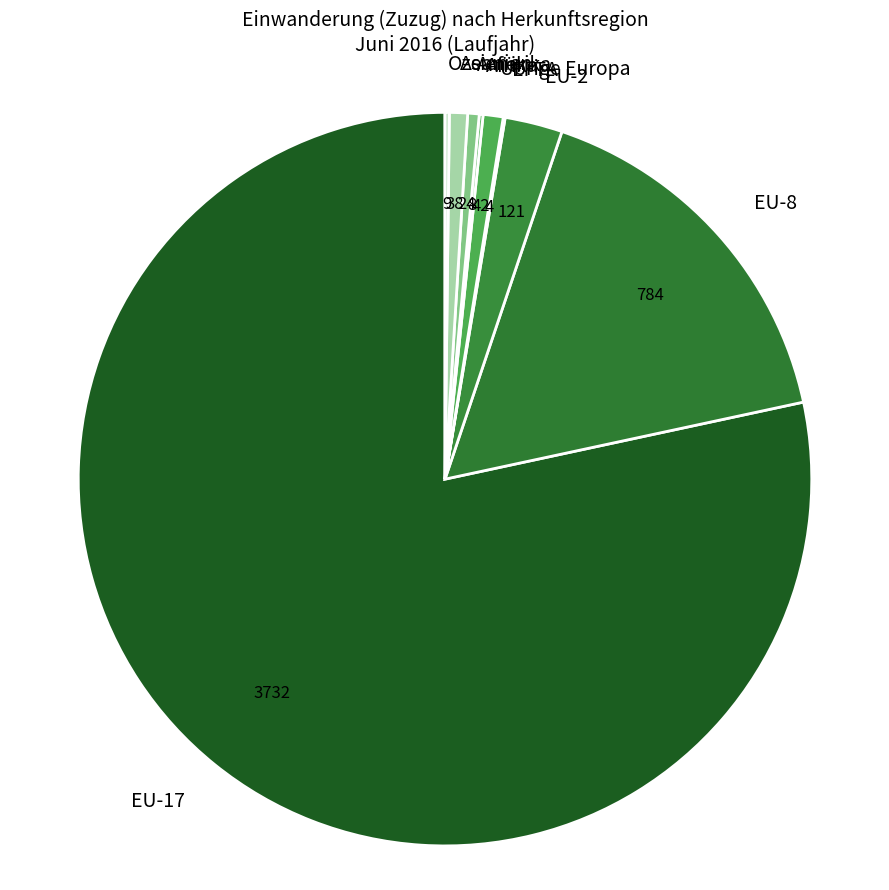

Which slice is the largest?

EU-17